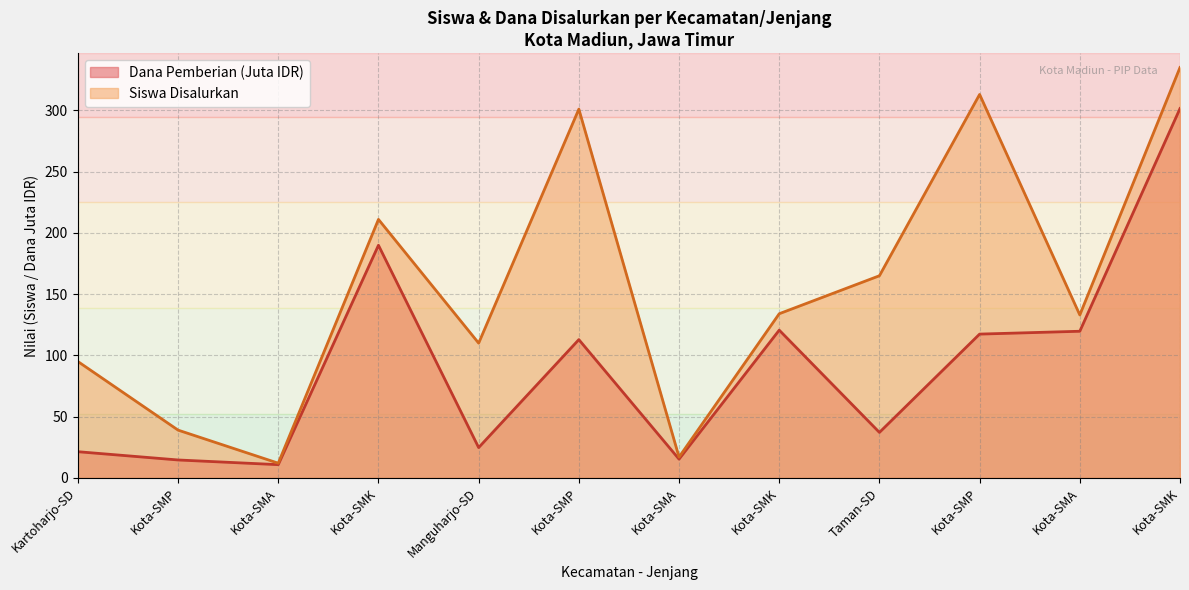

Reading right to left, extract all data points from this chart.

Siswa Disalurkan: Kota-SMK=335.0	Kota-SMA=133.0	Kota-SMP=313.0	Taman-SD=165.0	Kota-SMK=134.0	Kota-SMA=17.0	Kota-SMP=301.0	Manguharjo-SD=110.0	Kota-SMK=211.0	Kota-SMA=12.0	Kota-SMP=39.0	Kartoharjo-SD=95.0
Dana Pemberian: Kota-SMK=301.5	Kota-SMA=119.7	Kota-SMP=117.4	Taman-SD=37.1	Kota-SMK=120.6	Kota-SMA=15.3	Kota-SMP=112.9	Manguharjo-SD=24.8	Kota-SMK=189.9	Kota-SMA=10.8	Kota-SMP=14.6	Kartoharjo-SD=21.4